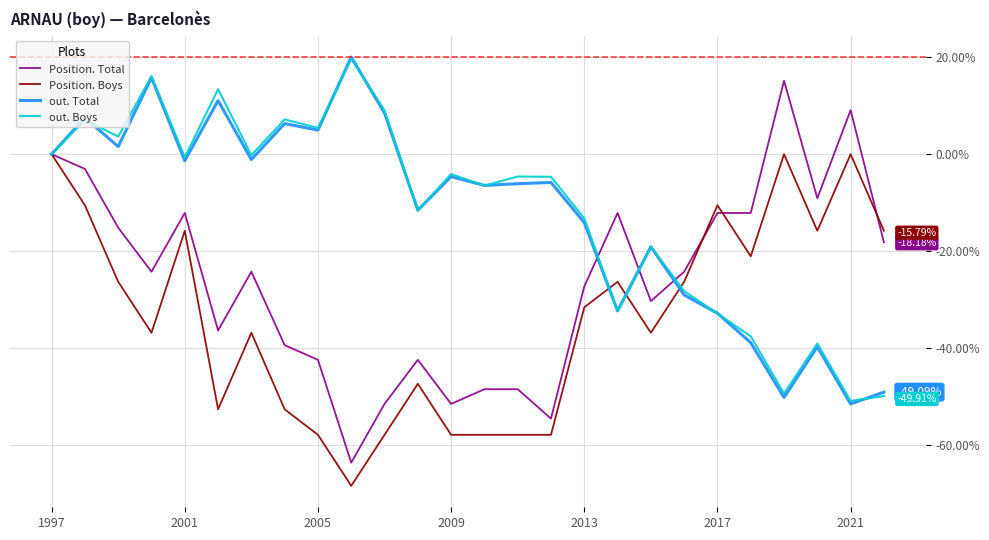

What is the total value across all series at 2009?

-118.1